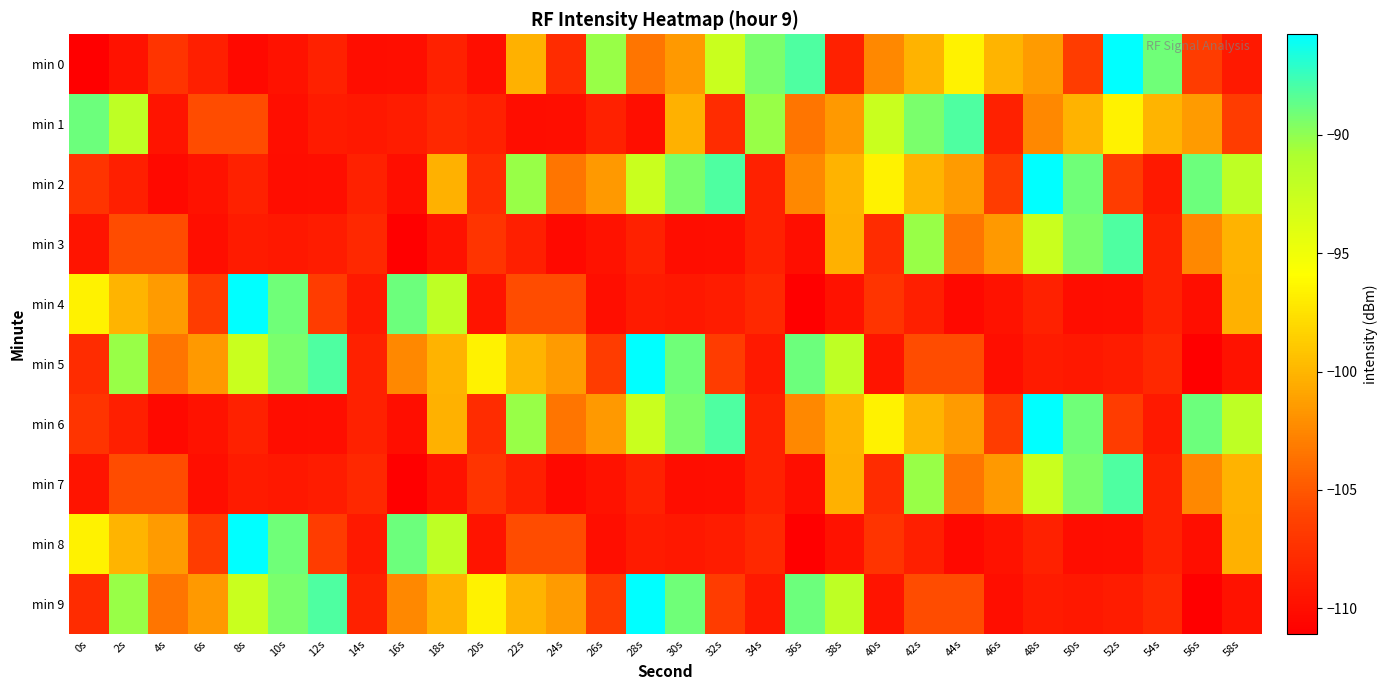

Which series has the widest spread of values?

min 0